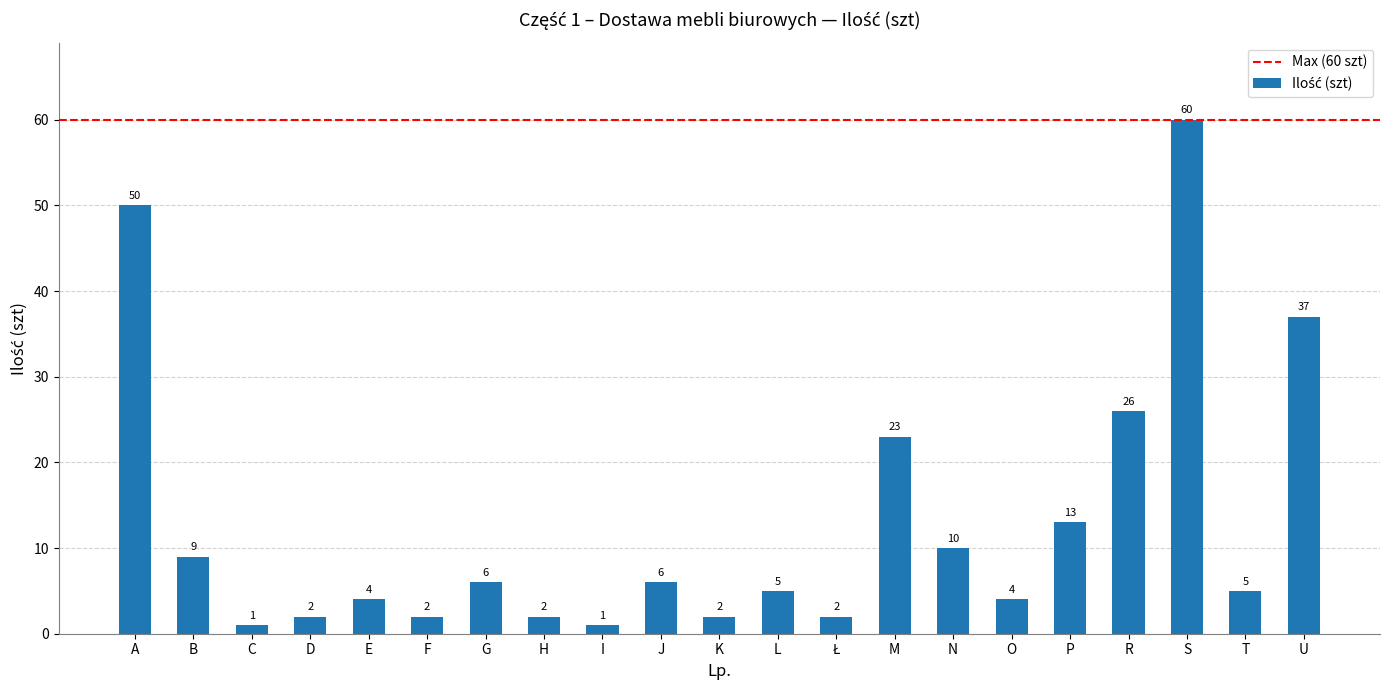

How many categories are shown in the chart?

21